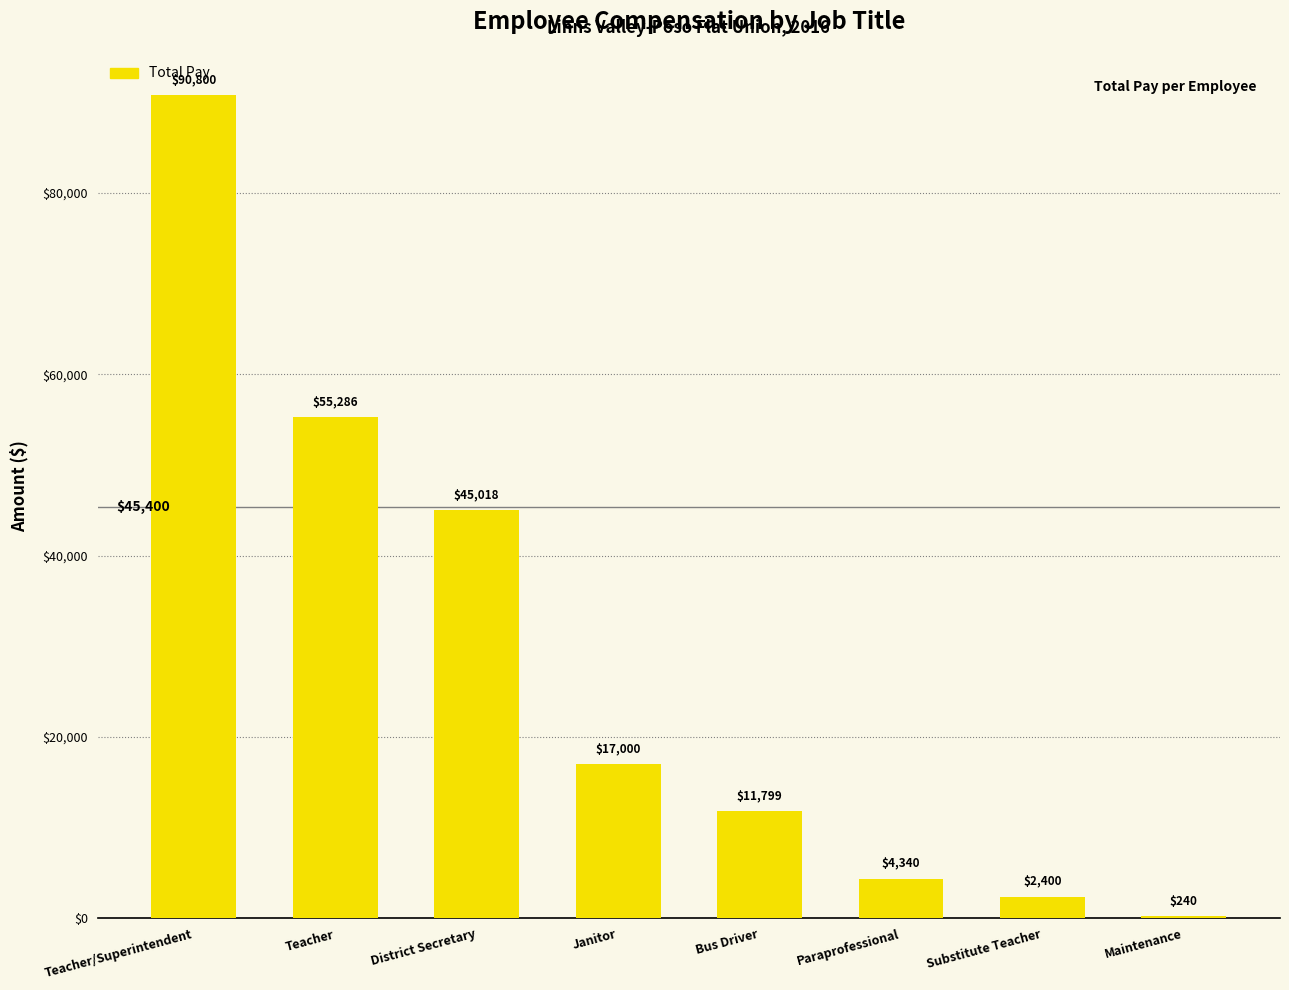

The chart shows a value of 55286.4 at Teacher. True or false?

True